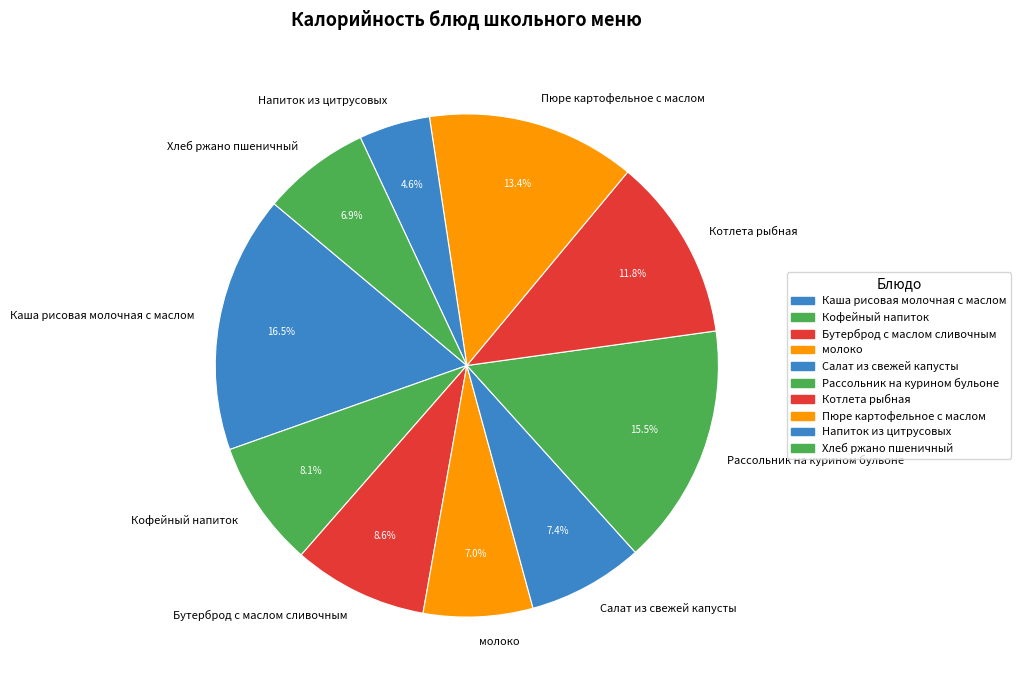

To the nearest percent, what portion does Хлеб ржано пшеничный represent?

7%